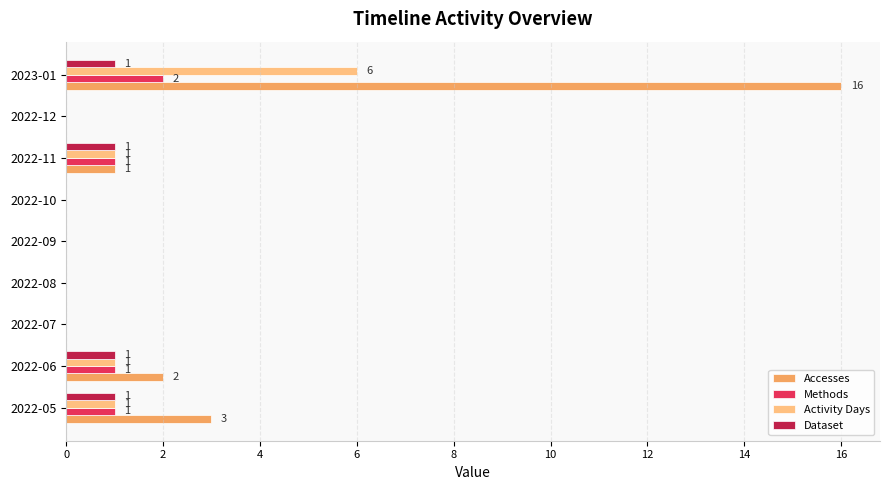

What is the maximum value shown in the chart?

16